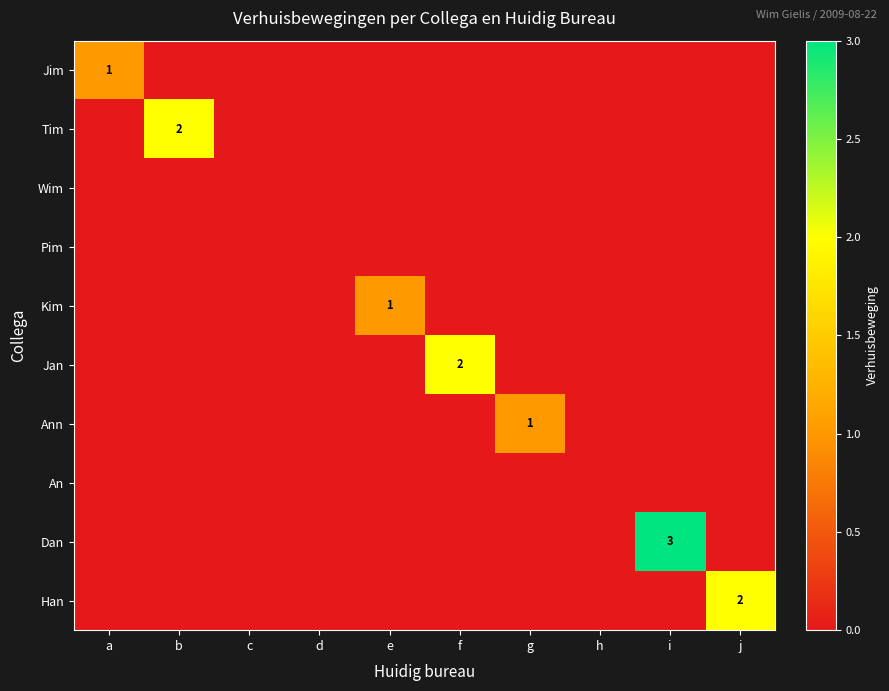

Which series has the largest range (max minus min)?

Dan